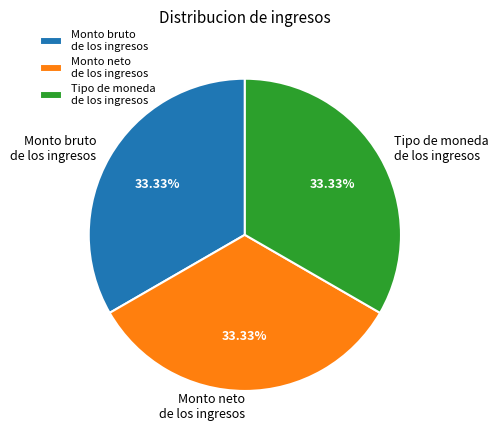

To the nearest percent, what is the average slice percentage?

33%